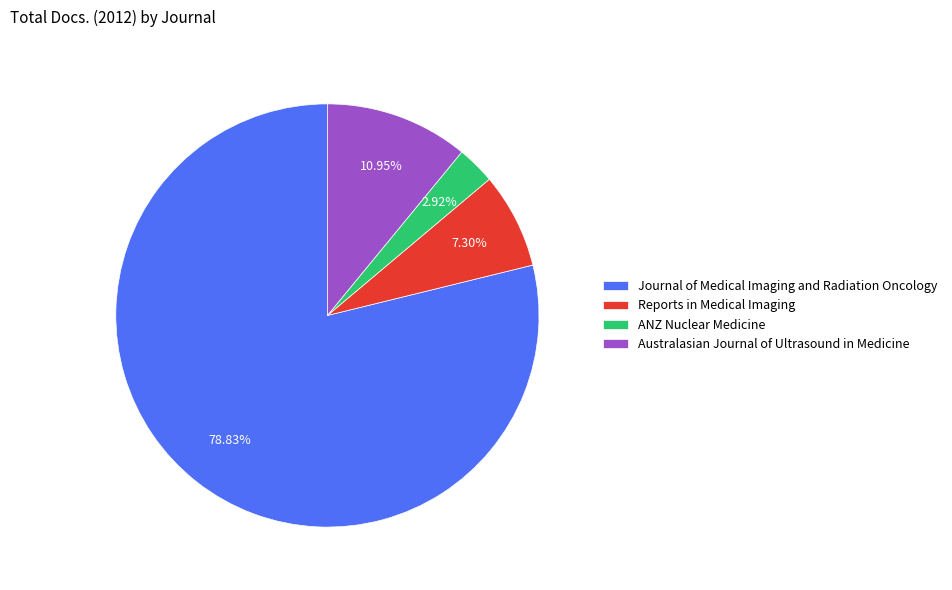

To the nearest percent, what is the average slice percentage?

25%